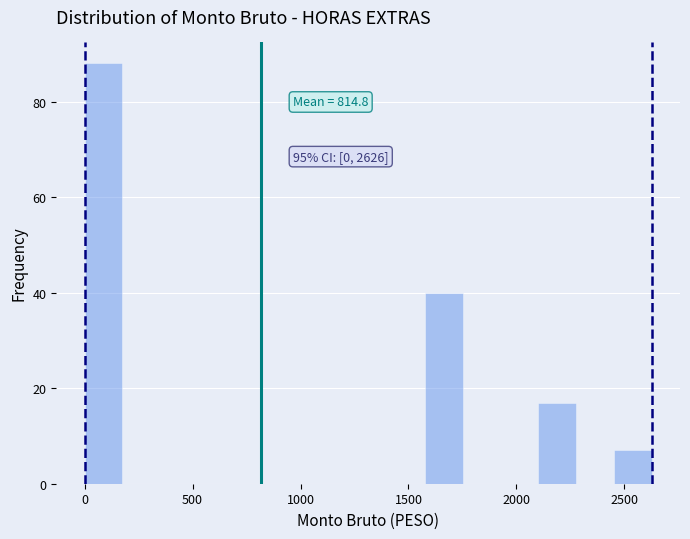

Read against the x-axis, roughly where is the centre of the tallest bar?

100